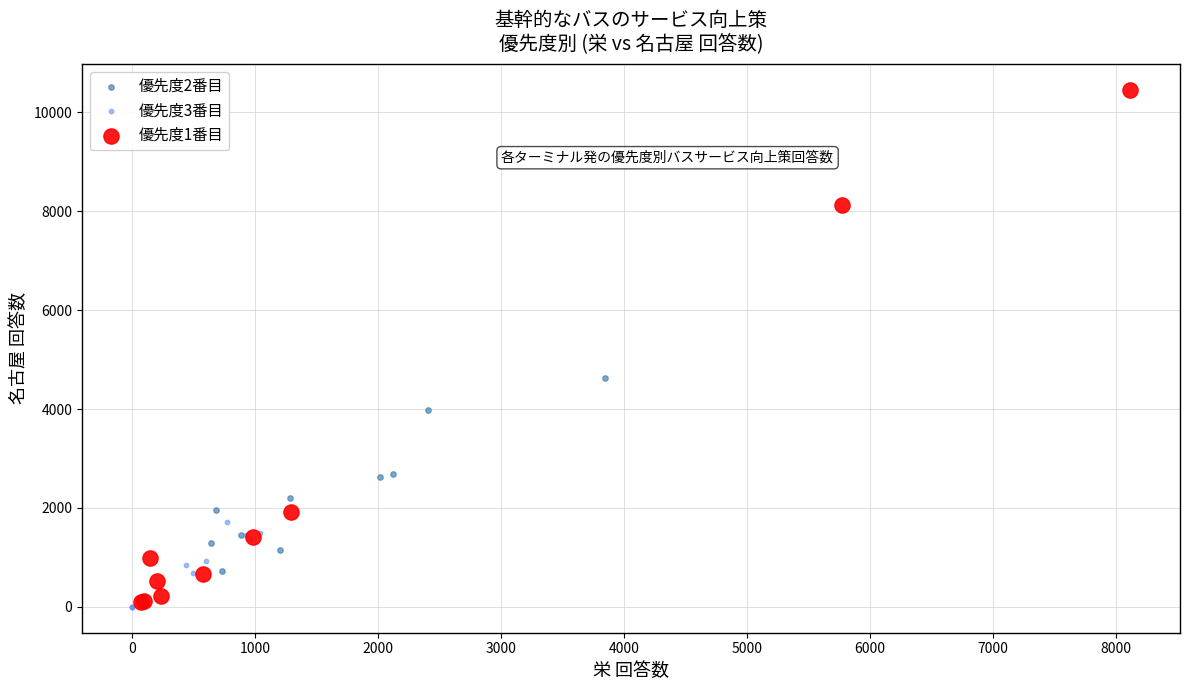

Which series reaches the maximum Y coordinate?

優先度1番目